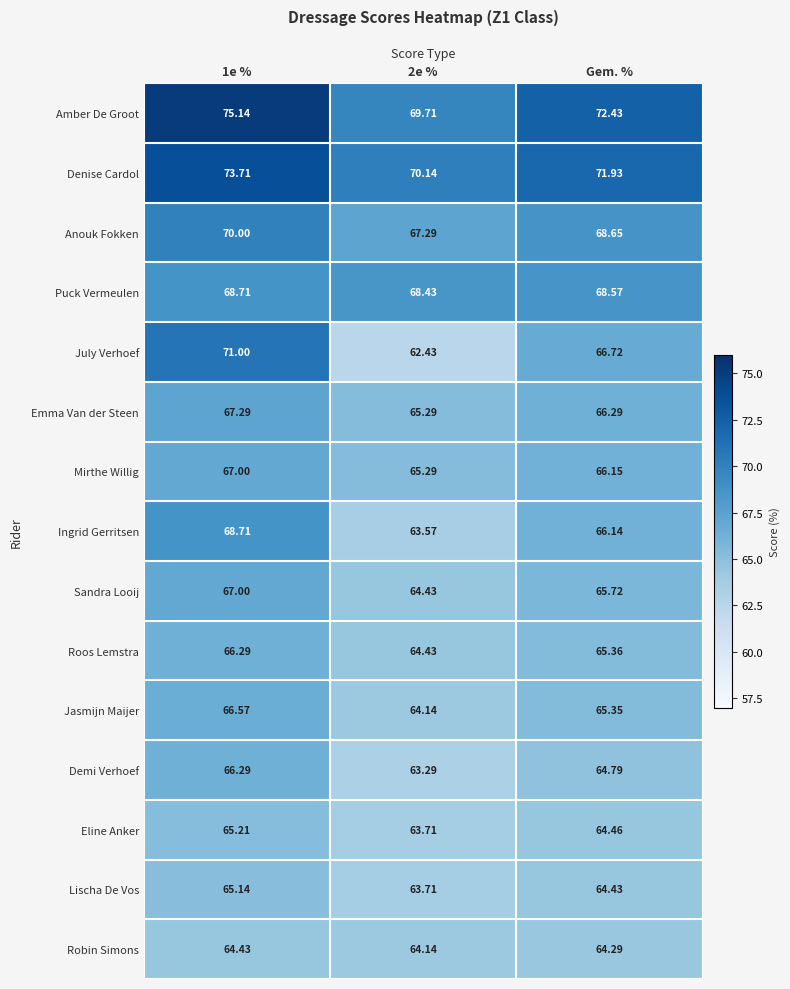

Which series has the largest total across all categories?

Amber De Groot